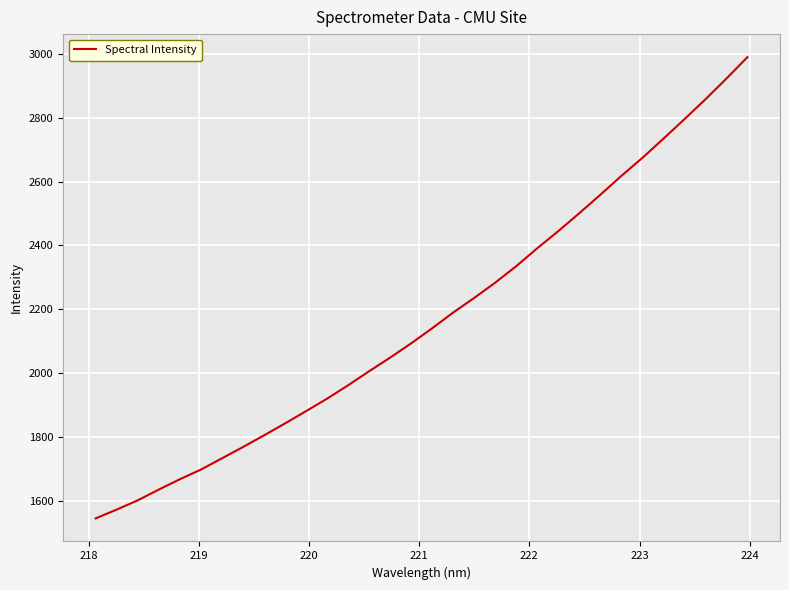

What is the greatest value displayed?

2989.0